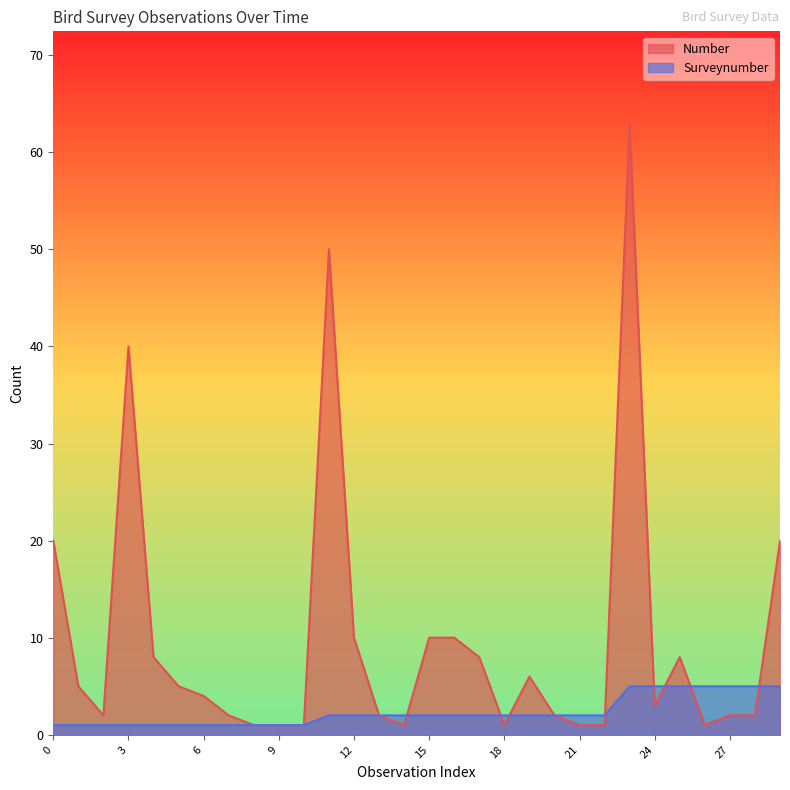

True or false: Number and Surveynumber intersect in this chart.

True